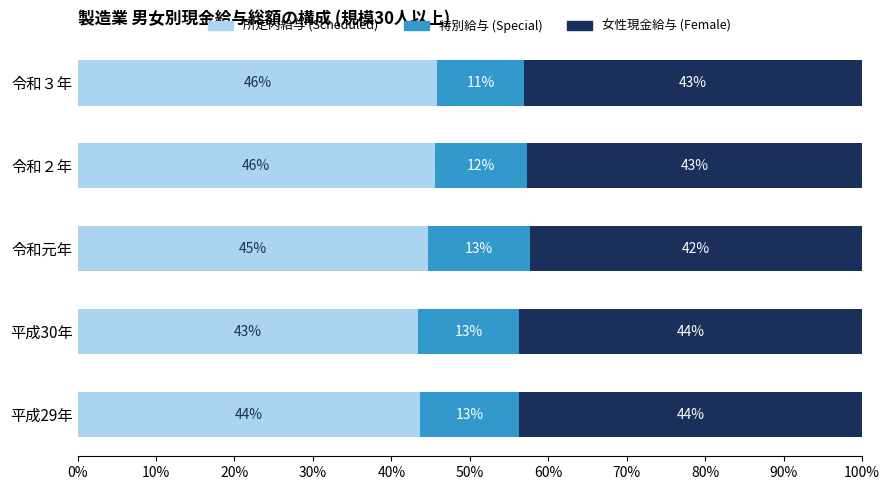

What is the lowest value of the 所定内給与 (Scheduled) series?

43.4